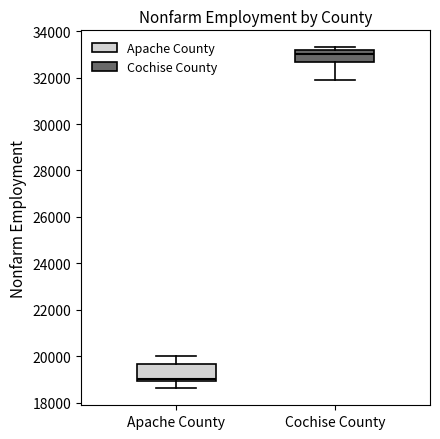

Reading left to right, transcribe this box plot: for each box, give where its median line is, the range the box spans, and where its two whiskers end, as read against the y-axis. The values are not printed on the chart, so give them approximately, as read against the axis.

Apache County: median 19000 (just above the box's lower edge), box 19000 to 19600, whiskers 18600 to 20000
Cochise County: median 33000, box 32600 to 33200, whiskers 32000 to 33400